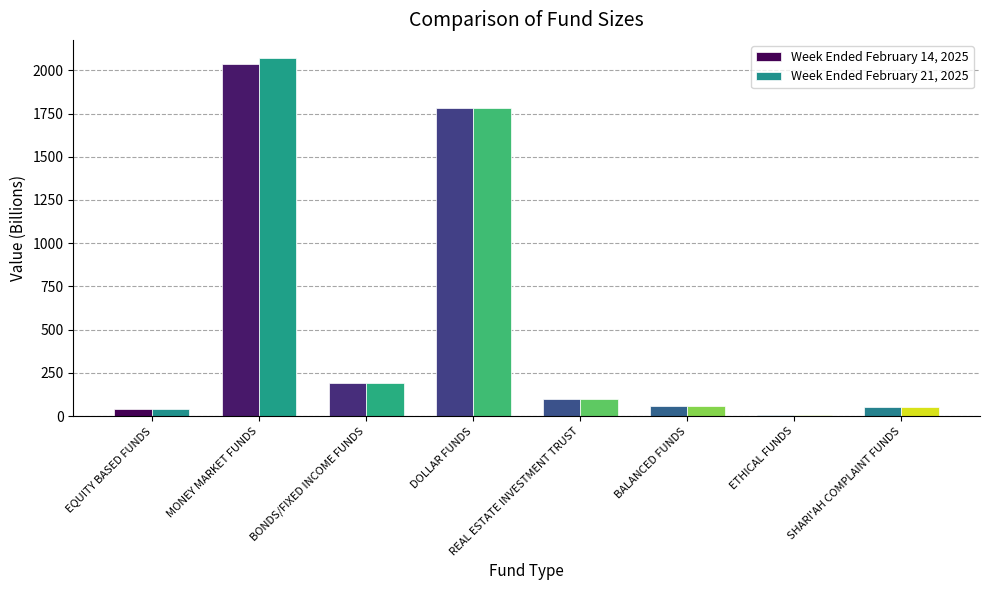

The value of Week Ended February 21, 2025 at MONEY MARKET FUNDS is 736.8. True or false?

False